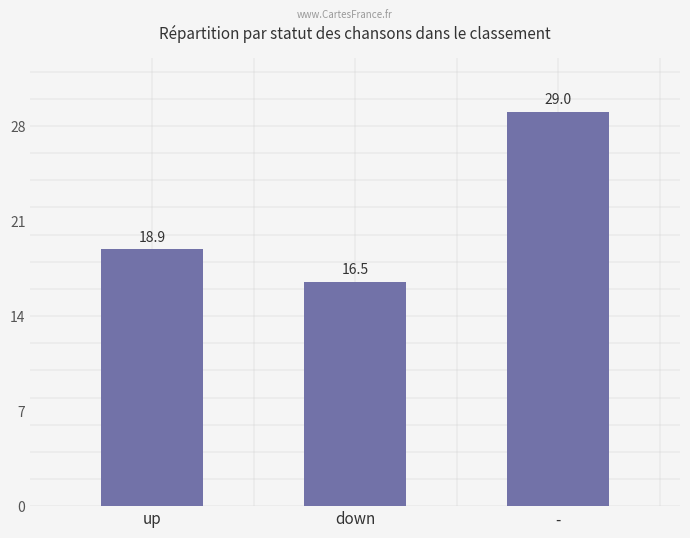

Are the bars horizontal?

No